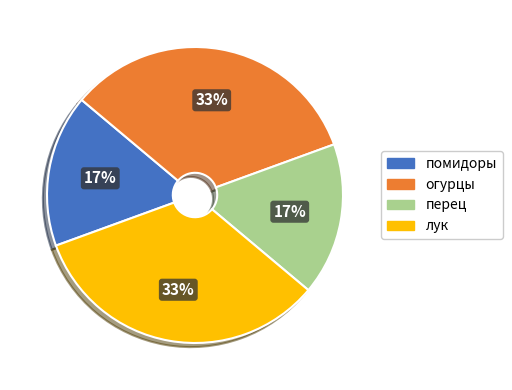

What percentage is the огурцы slice, to the nearest percent?

33%